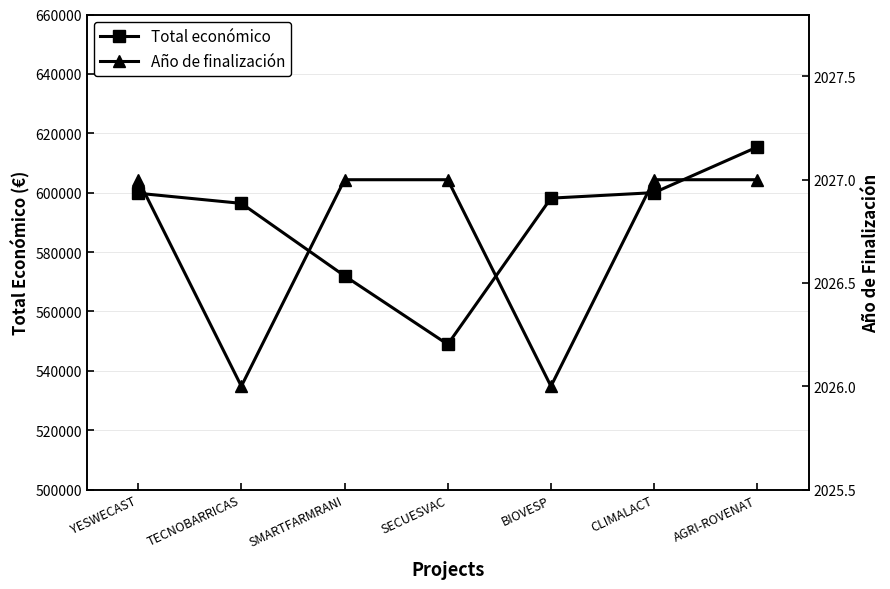

True or false: Total económico and Año de finalización intersect in this chart.

False